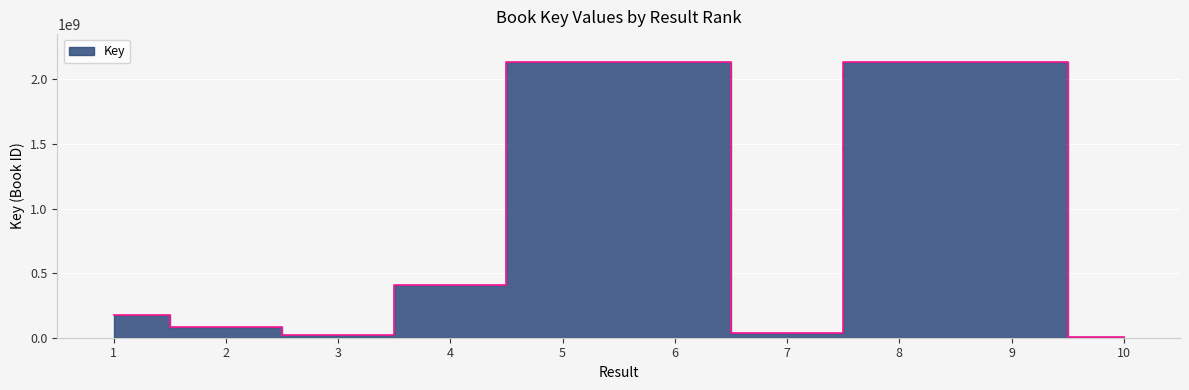

What is the ratio of the value at 9 to the value at 6?

1.0